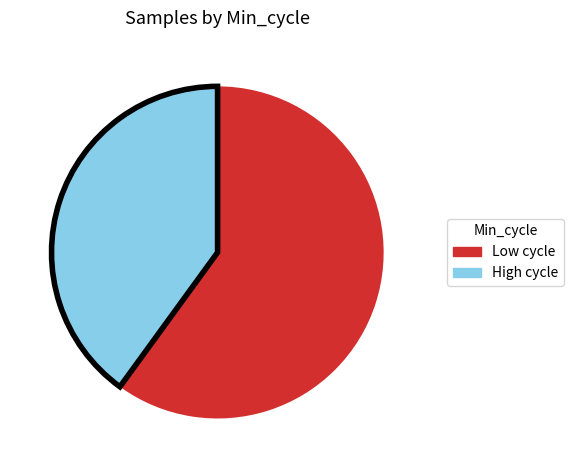

Is there any slice that represents more than half of the pie?

Yes